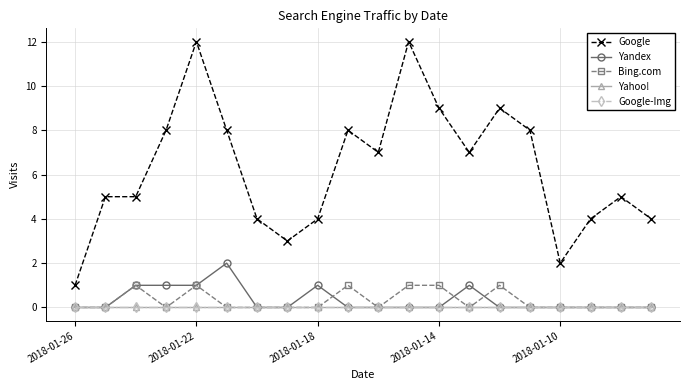

True or false: Google and Bing.com intersect in this chart.

False